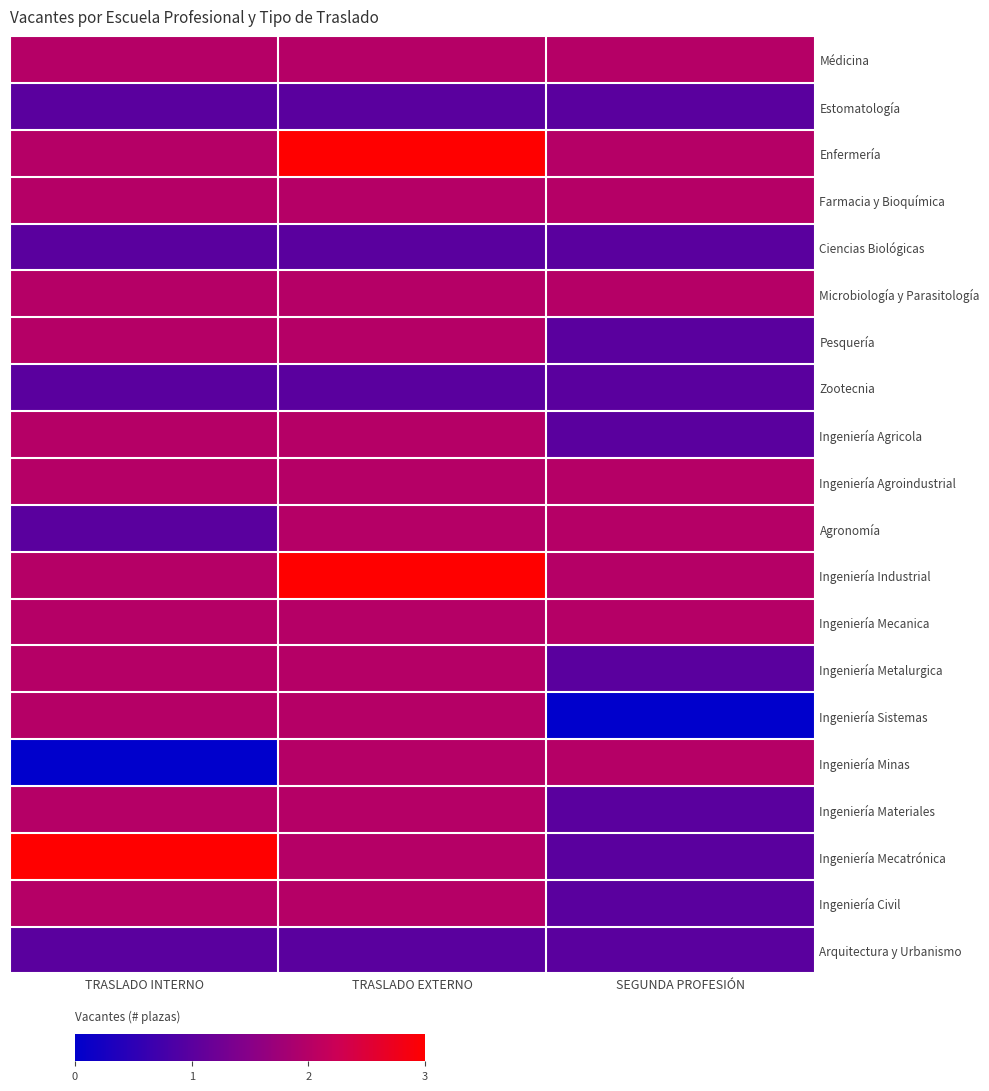

Which label corresponds to the smallest value in the chart?

SEGUNDA PROFESIÓN